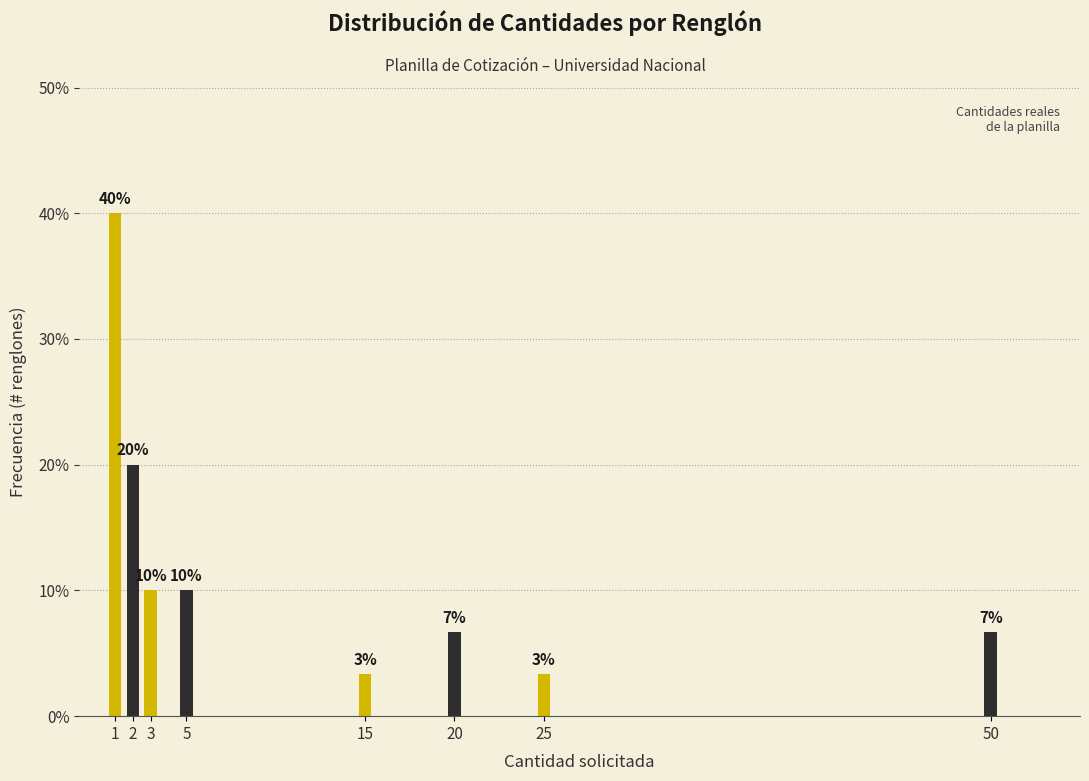

What is the sum of the values at 50 and 25?

10.0